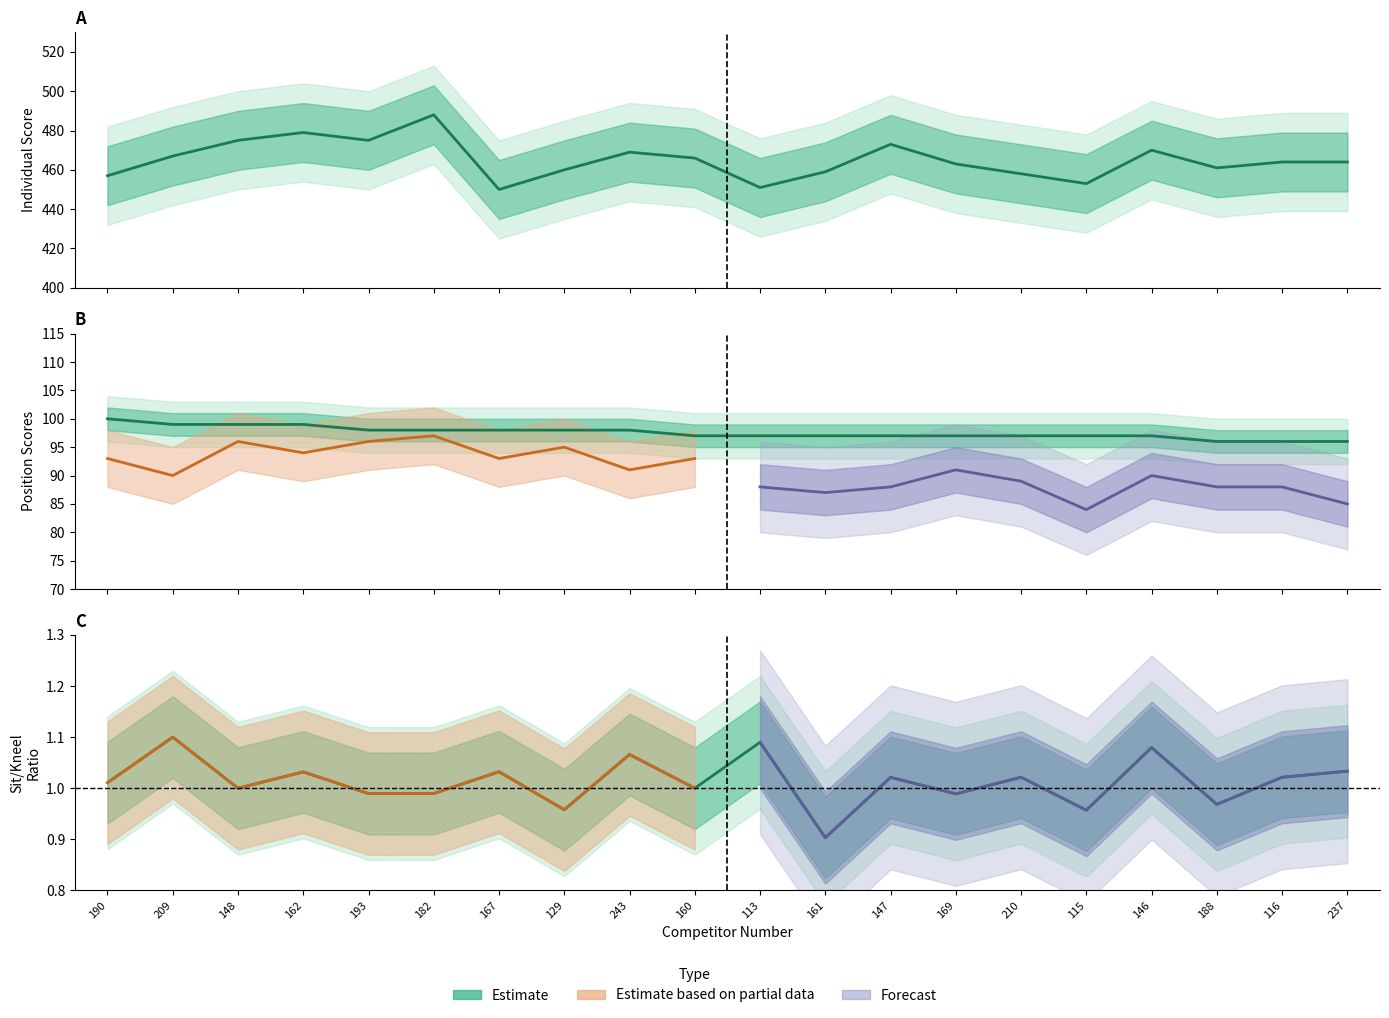

Which has a higher value, 193 or 188?

193